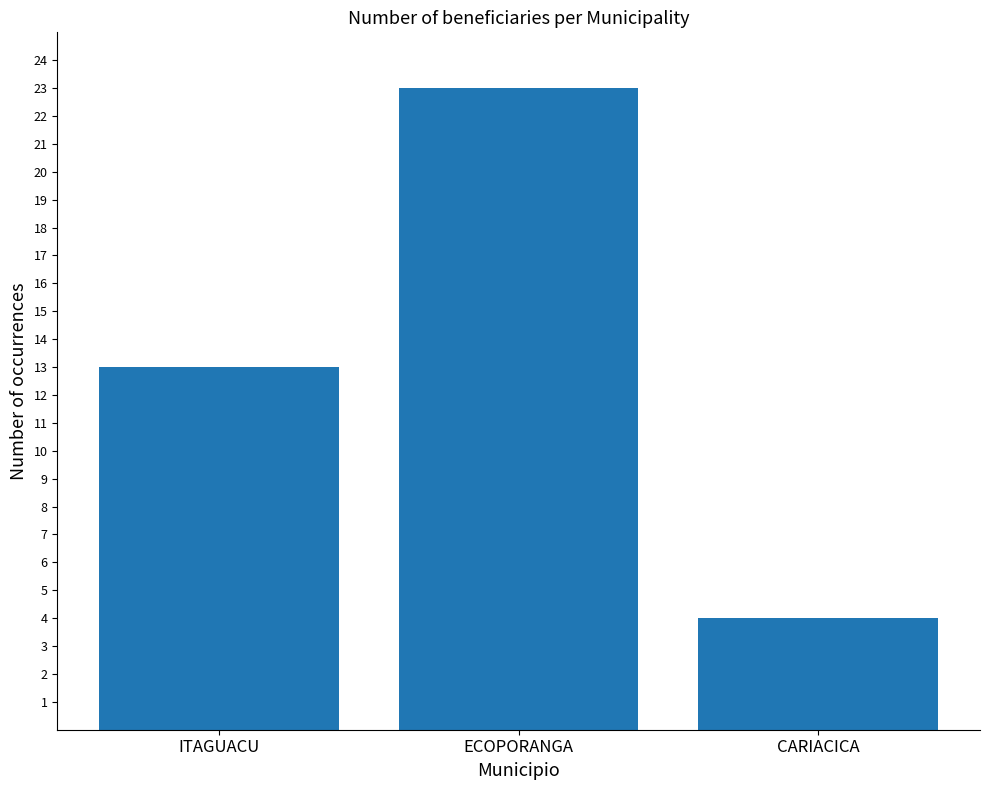

What is the value of the 2nd bar from the left?

23